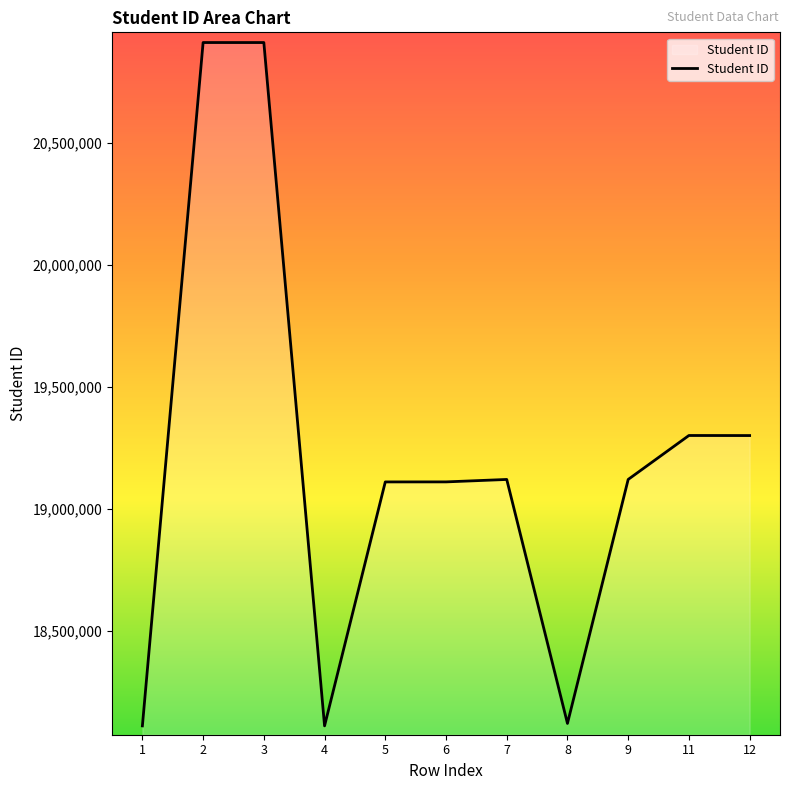

Approximately how many times larger is the value at 1 compared to 3?

0.9